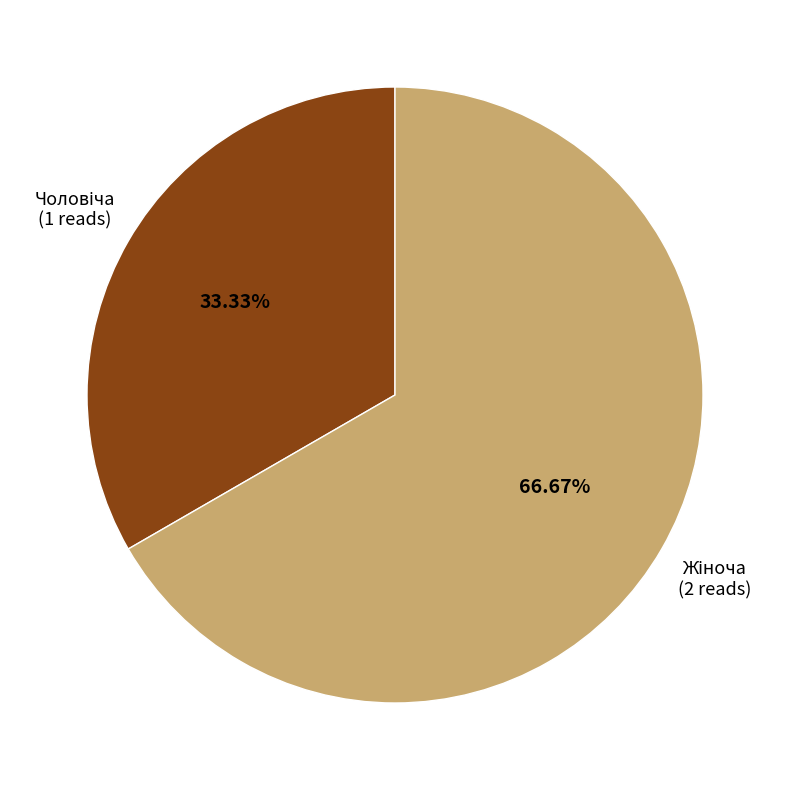

Is there a majority slice in this chart?

Yes